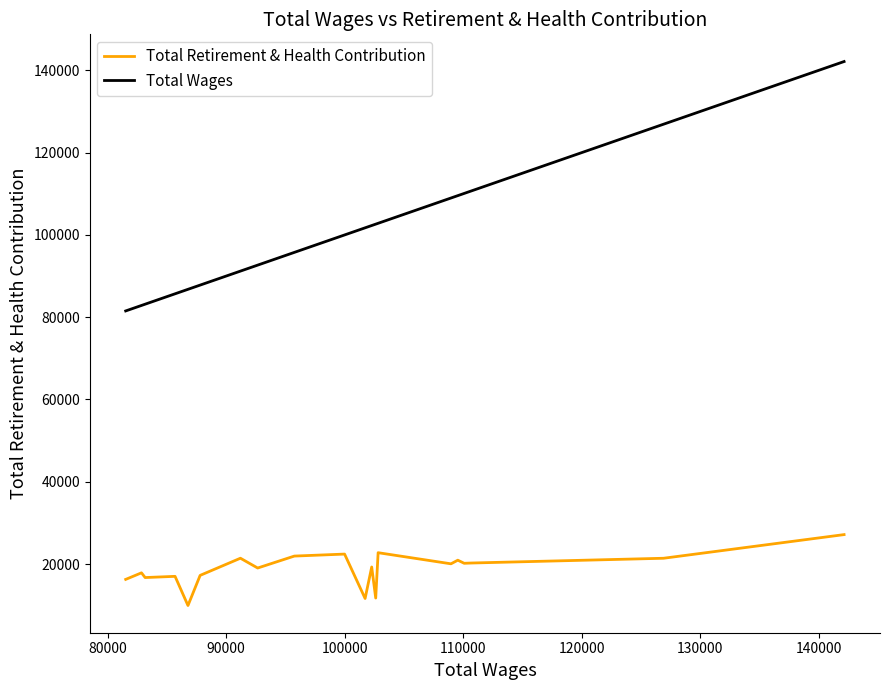

What is the highest value of the Total Retirement & Health Contribution series?

27167